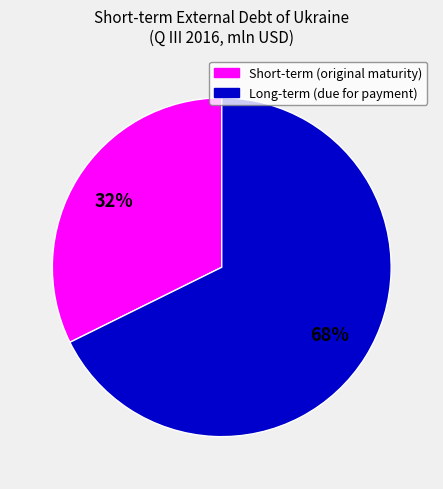

To the nearest percent, what is the average slice percentage?

50%